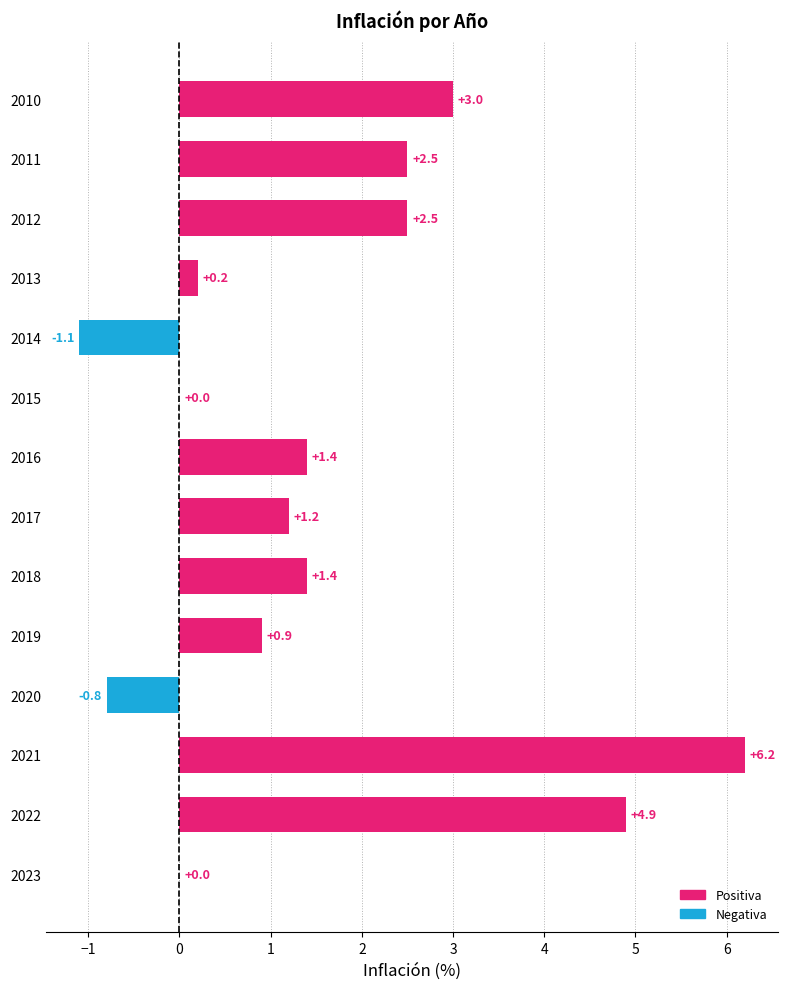

Reading top to bottom, transcribe all the data shown in this chart.

2010=3.0	2011=2.5	2012=2.5	2013=0.2	2014=-1.1	2015=0.0	2016=1.4	2017=1.2	2018=1.4	2019=0.9	2020=-0.8	2021=6.2	2022=4.9	2023=0.0